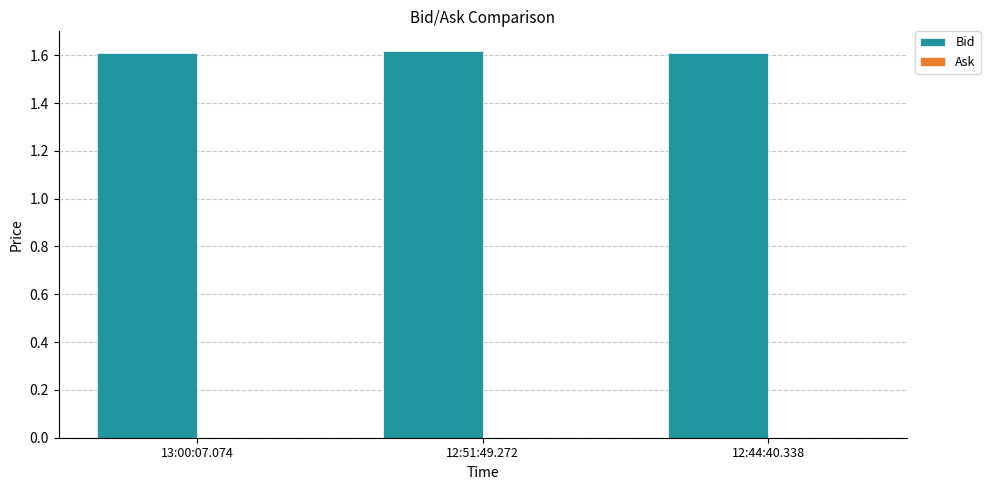

How many categories are shown in the chart?

3